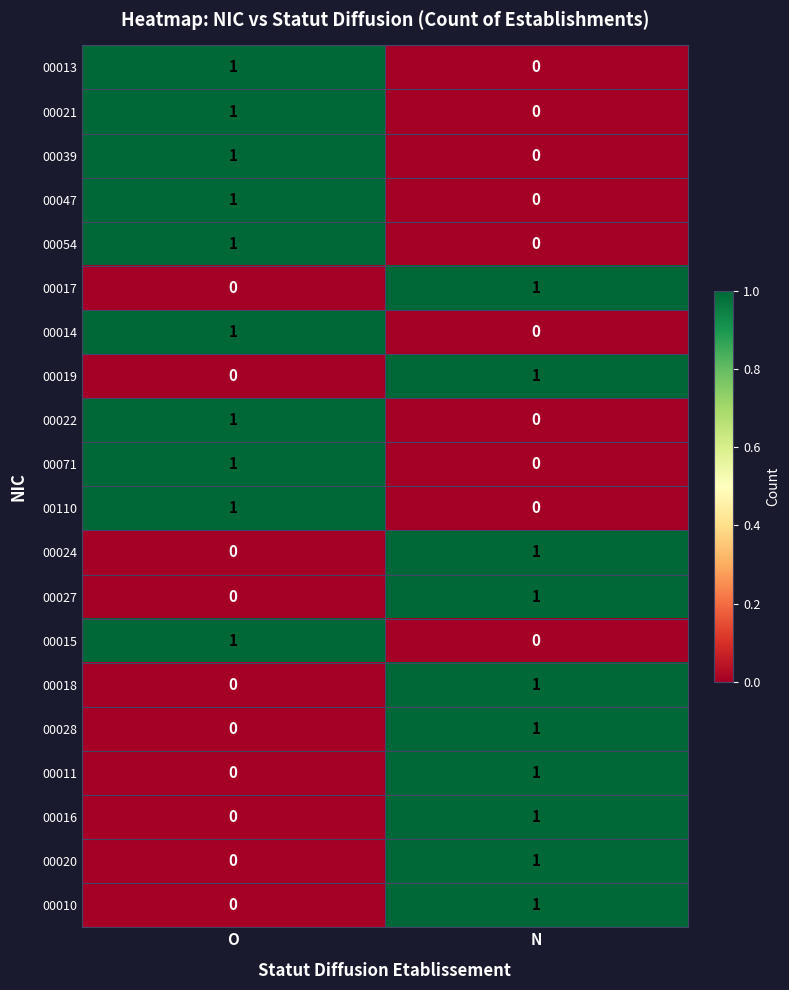

What is the spread (max minus min) of values at N?

1